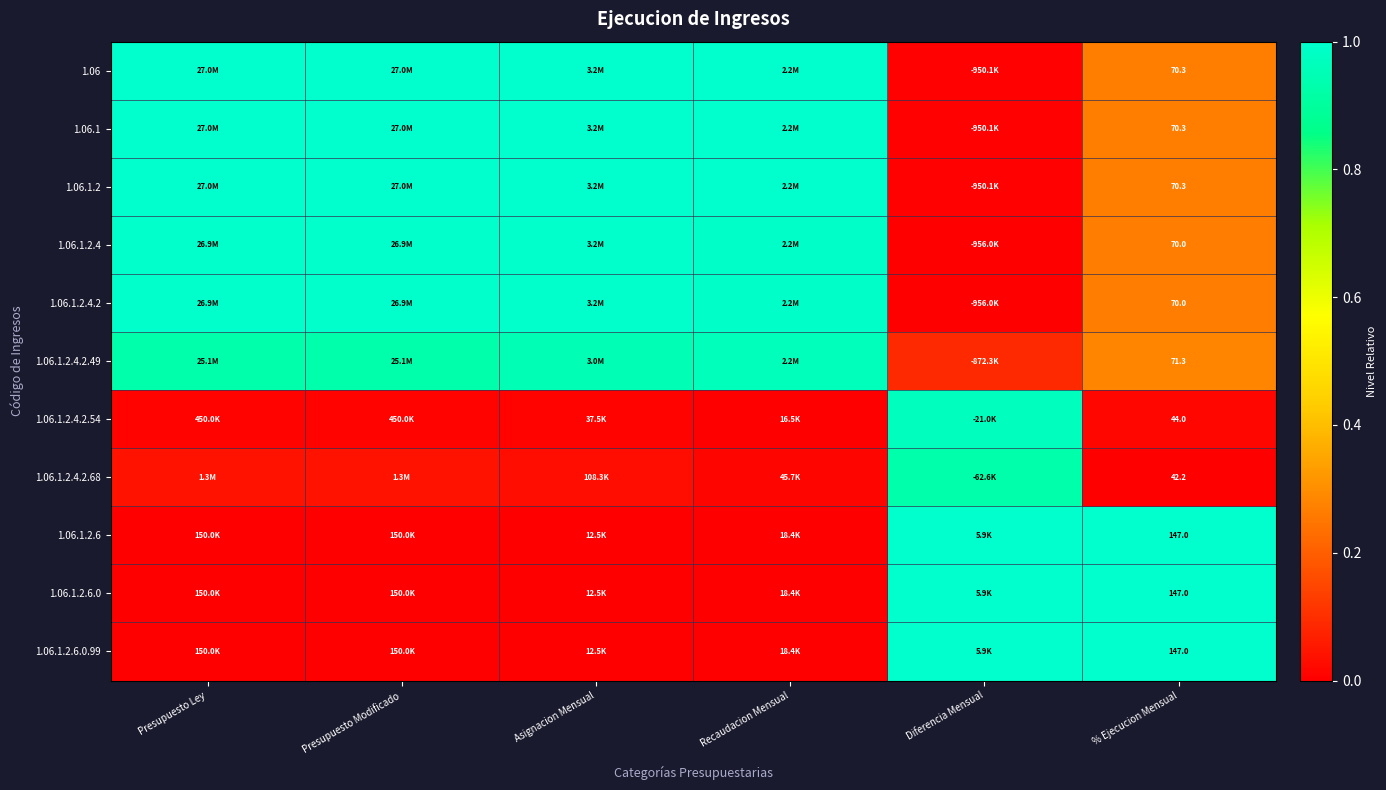

Between Presupuesto Modificado and Diferencia Mensual, which is larger?

Presupuesto Modificado